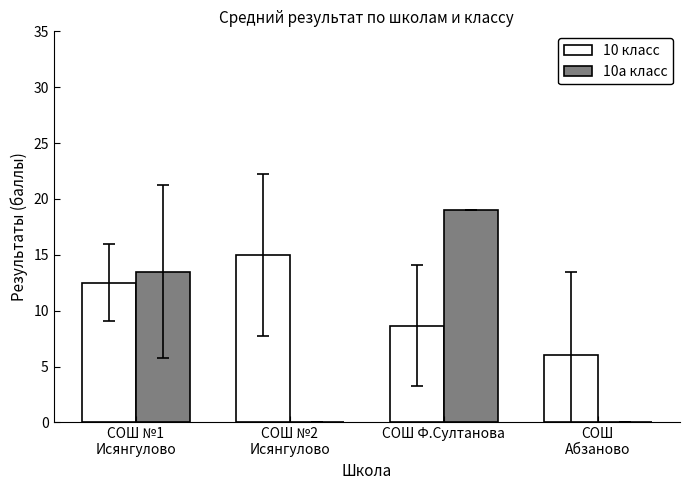

What are all the series names shown in the legend?

10 класс, 10а класс